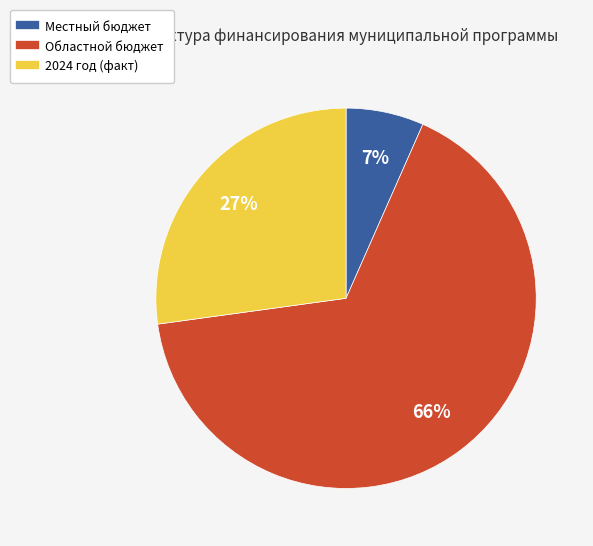

How many slices are in this pie chart?

3